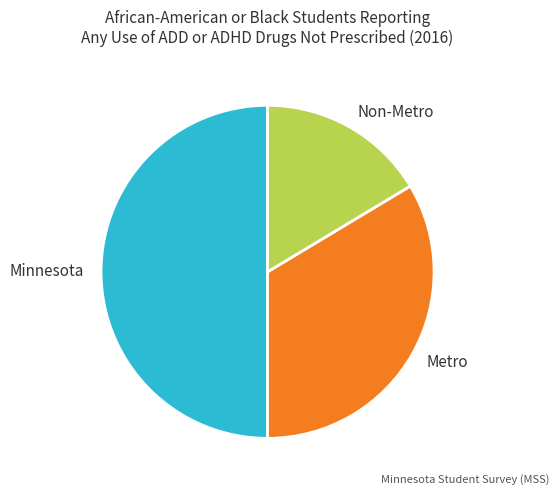

What is the smallest slice in the pie chart?

Non-Metro